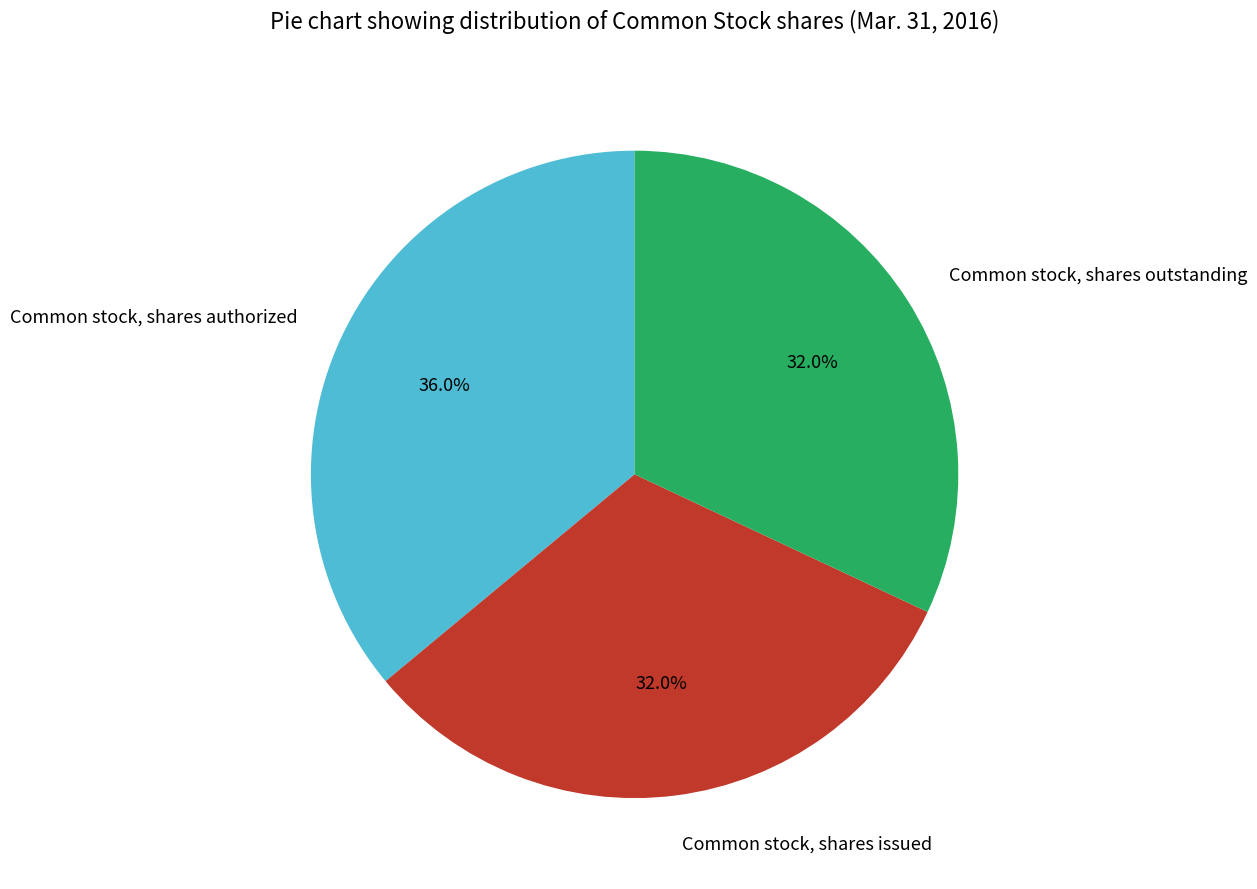

What portion of the pie excludes Common stock, shares outstanding?

68.0%